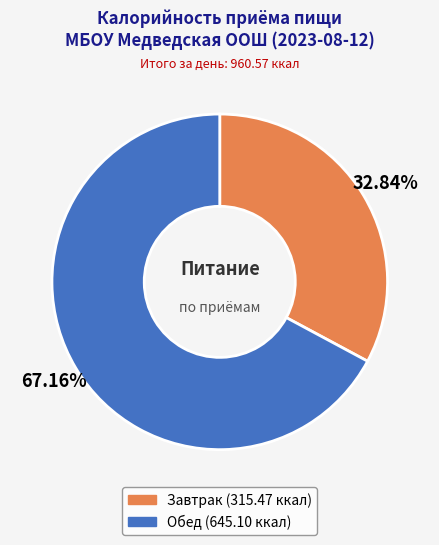

How many slices are in this pie chart?

2